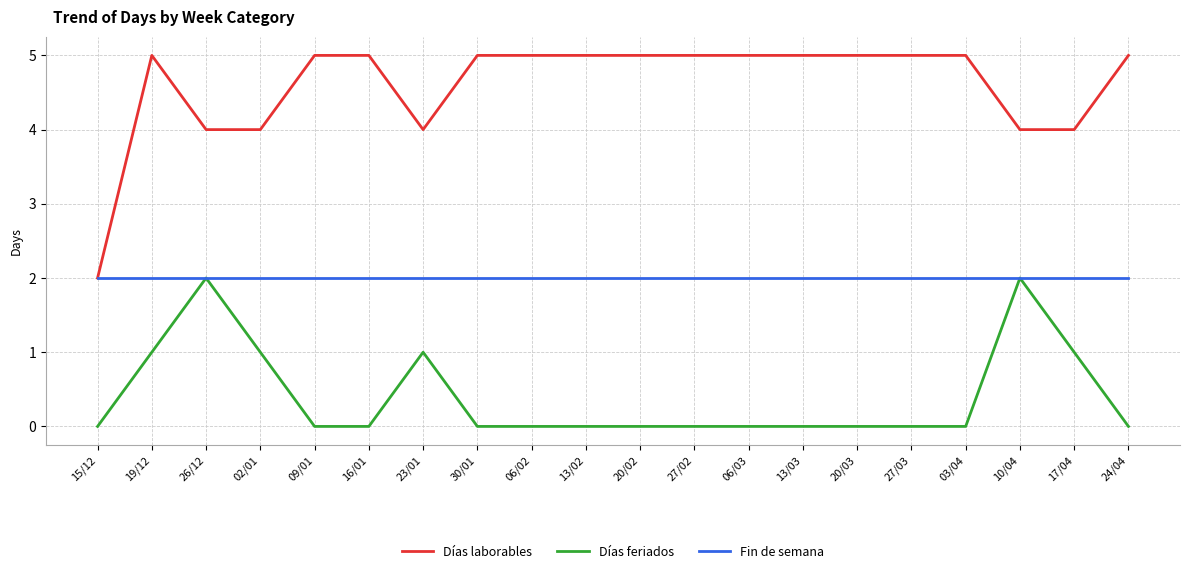

What is the spread (max minus min) of values at 15/12?

2